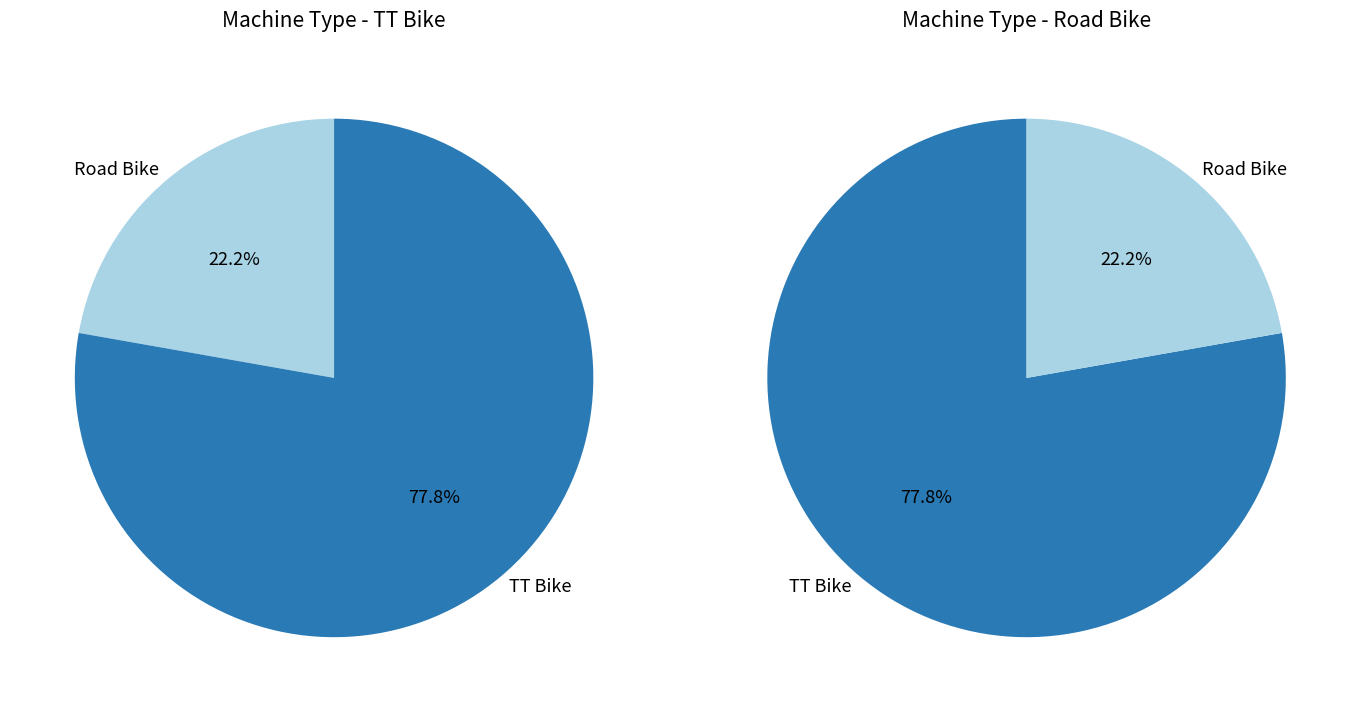

True or false: Road Bike accounts for 13% of the total.

False